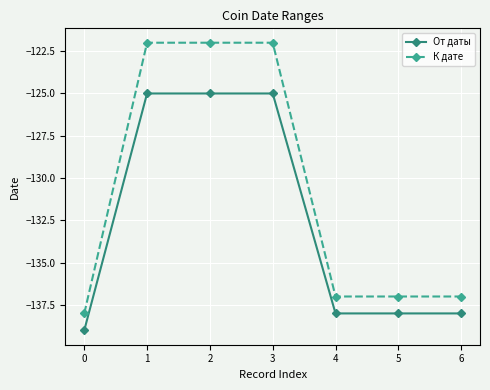

Is the value of К дате at 6 greater than the value of От даты at 4?

Yes